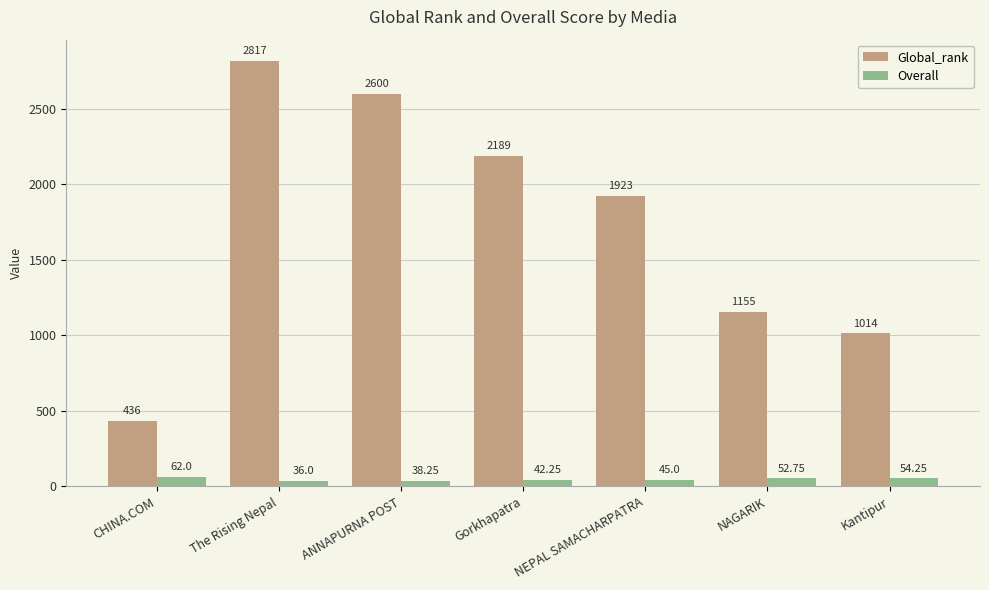

Is the value of Overall at Kantipur greater than the value of Global_rank at CHINA.COM?

No